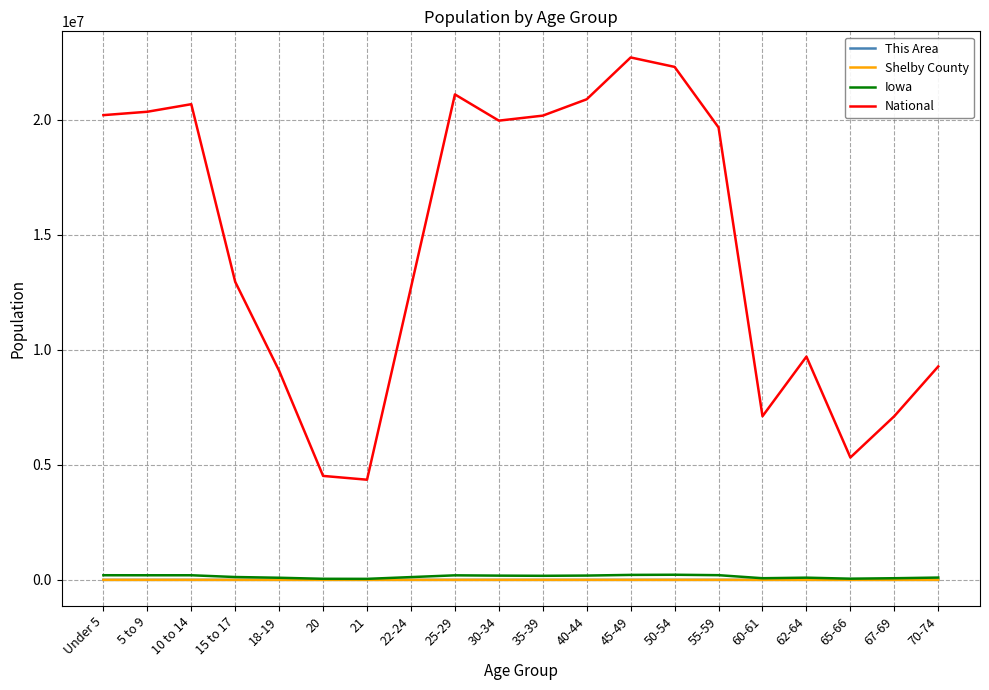

Is the value of Iowa at 50-54 greater than the value of This Area at 45-49?

Yes